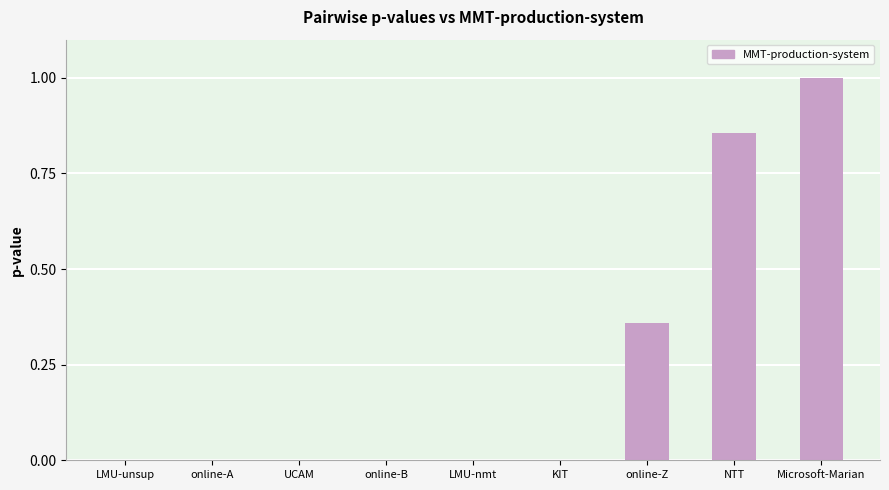

What is the difference between the values at NTT and online-Z?

0.5